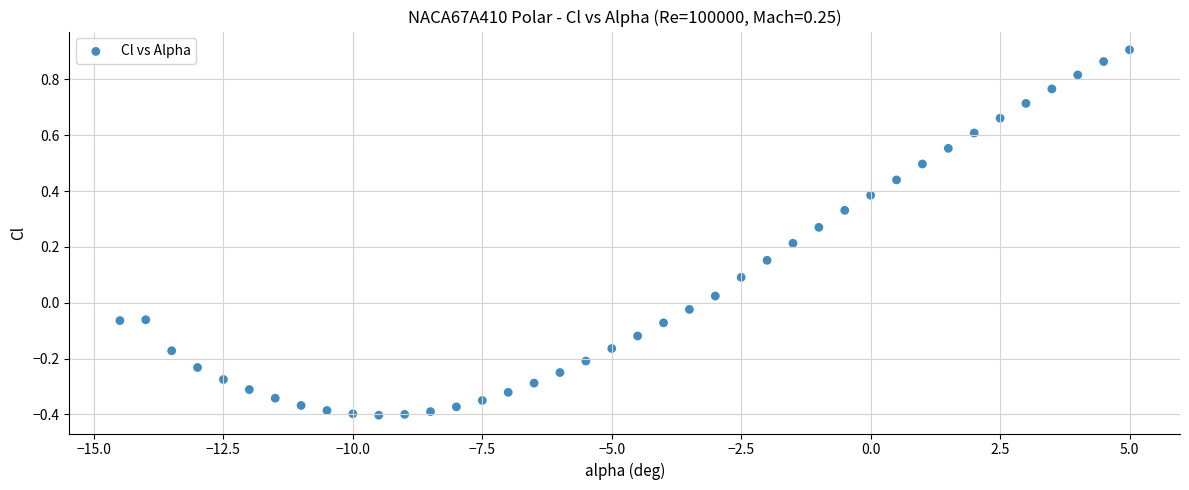

What is the range of X values (max minus min)?

19.5